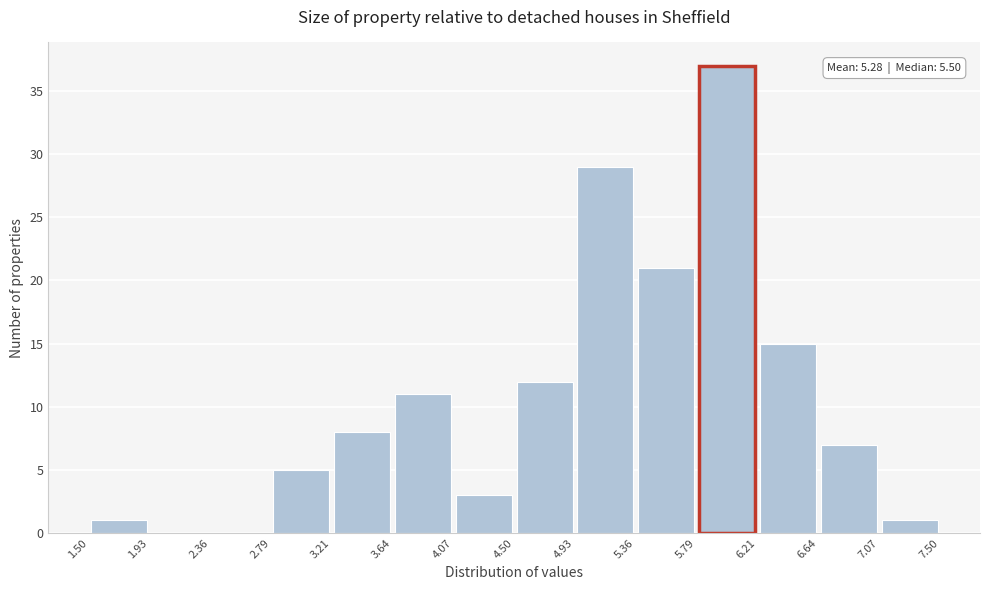

Over which range of the x-axis is the bar tallest?

5.79 to 6.21